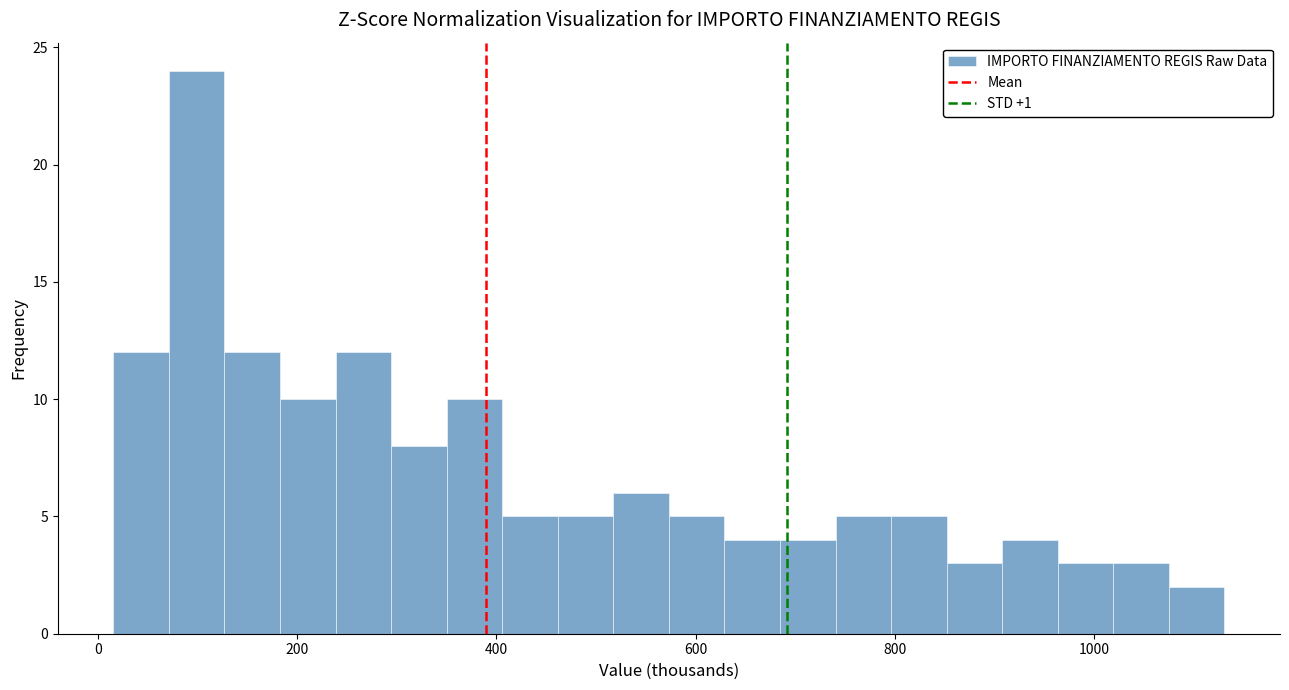

Read against the x-axis, roughly where is the centre of the tallest bar?

100